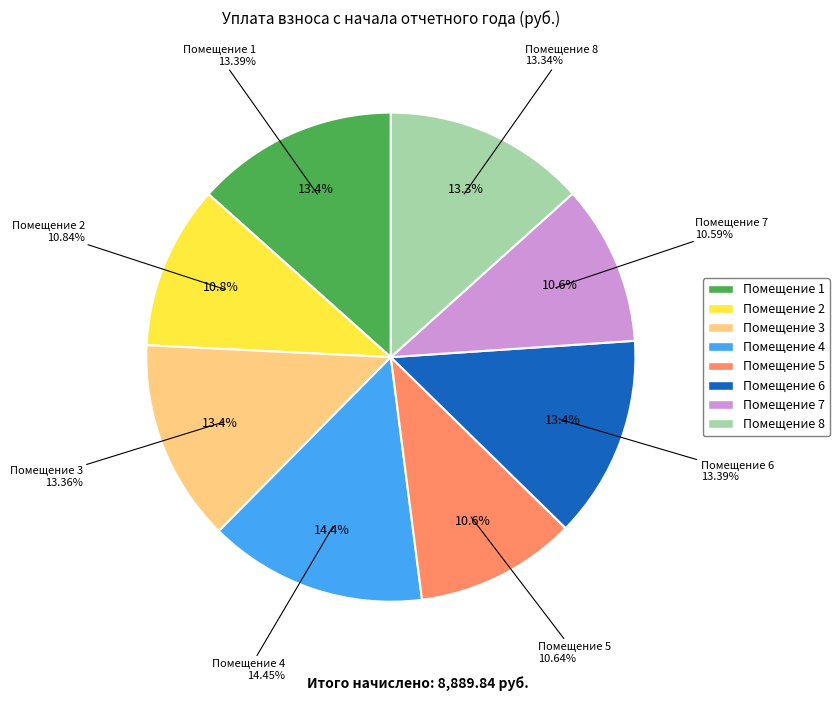

What is the smallest slice in the pie chart?

7